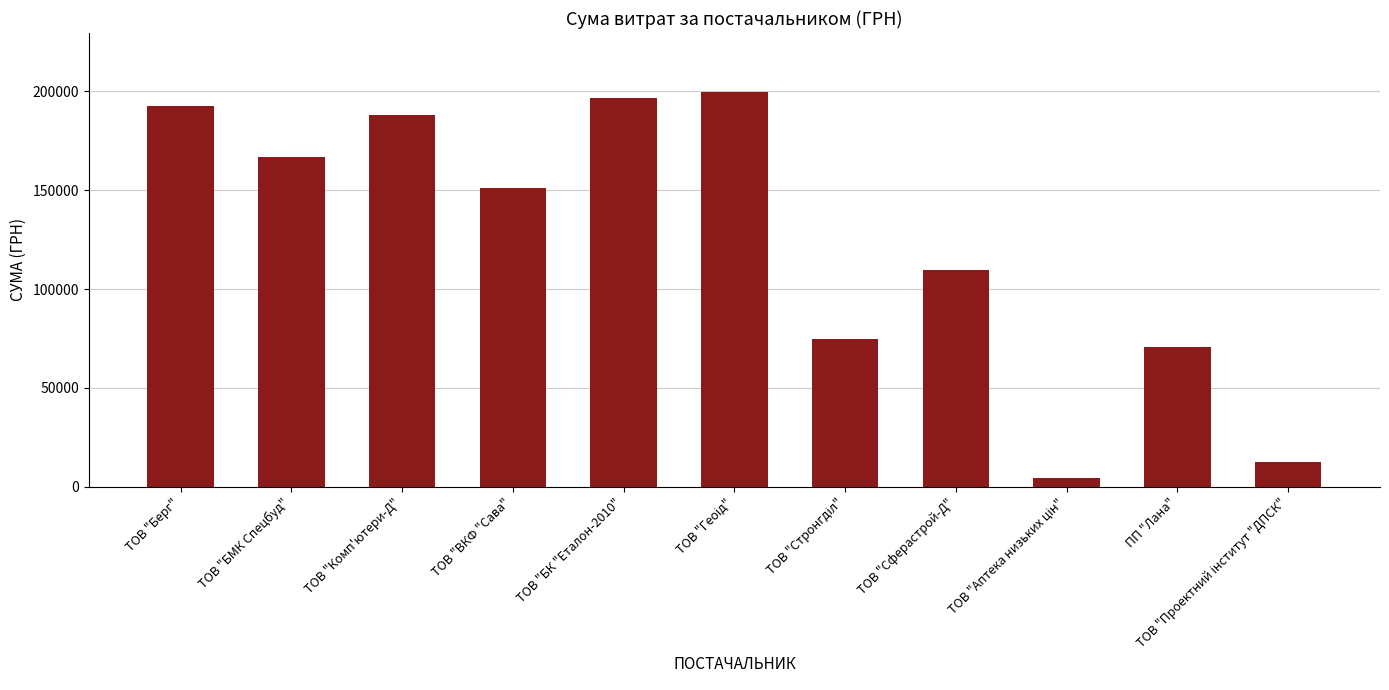

What position from the right is ТОВ "БК "Еталон-2010"?

7